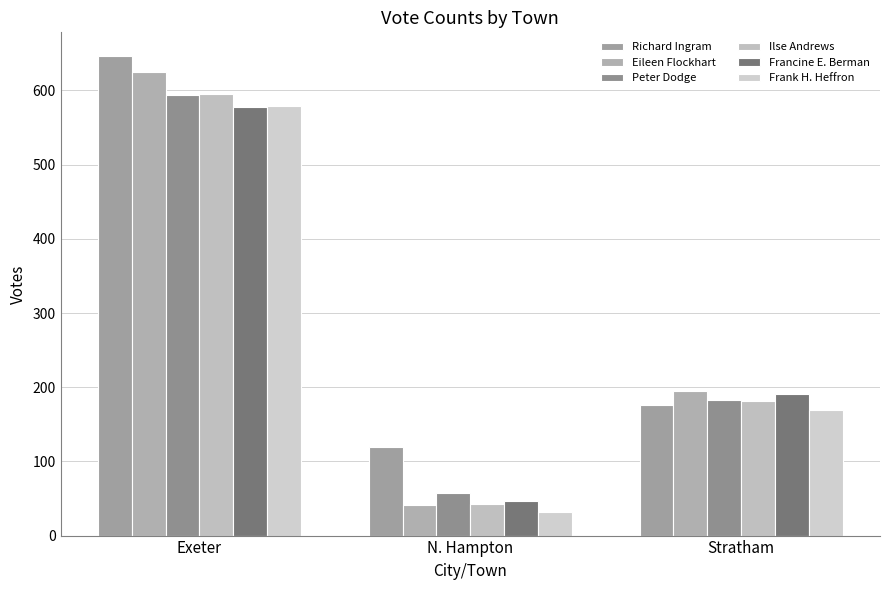

Between Exeter and Stratham, which is larger?

Exeter